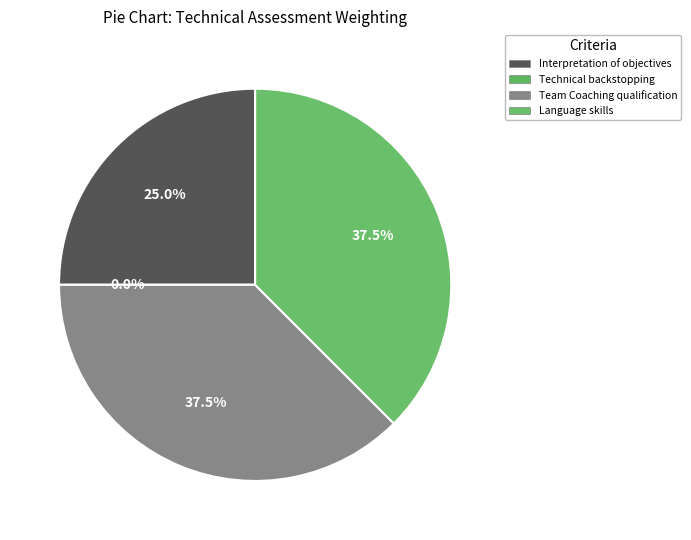

To the nearest percent, what is the average slice percentage?

25%